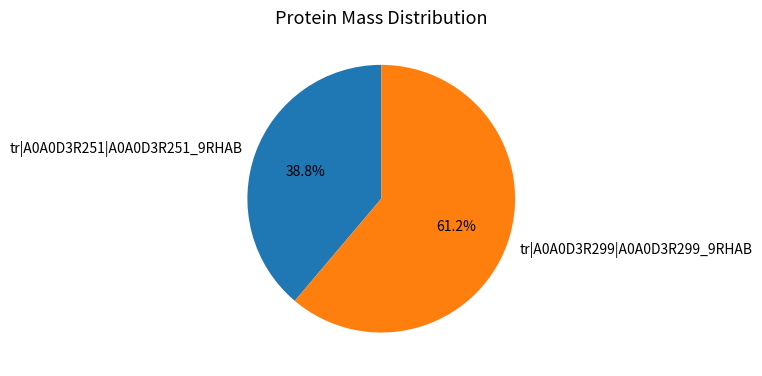

To the nearest percent, what is the difference between the tr|A0A0D3R299|A0A0D3R299_9RHAB and tr|A0A0D3R251|A0A0D3R251_9RHAB slice percentages?

22%